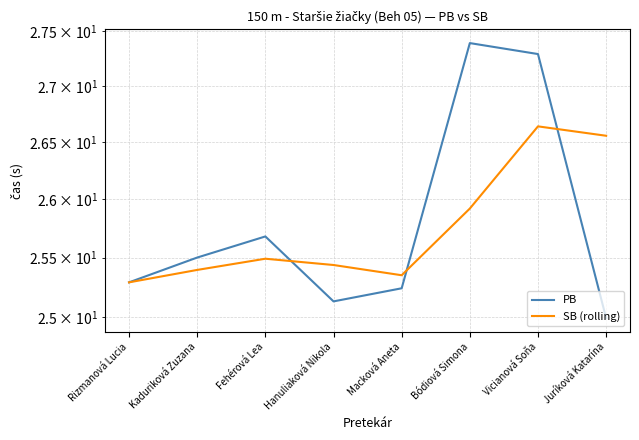

What are all the series names shown in the legend?

PB, SB (rolling)